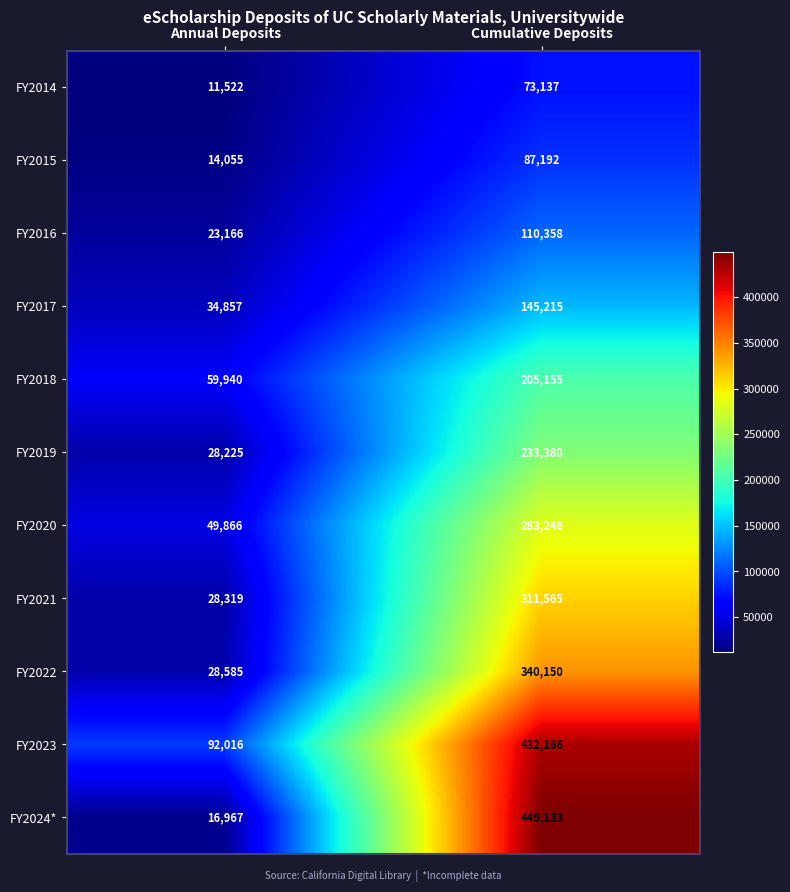

What is the smallest value displayed?

11522